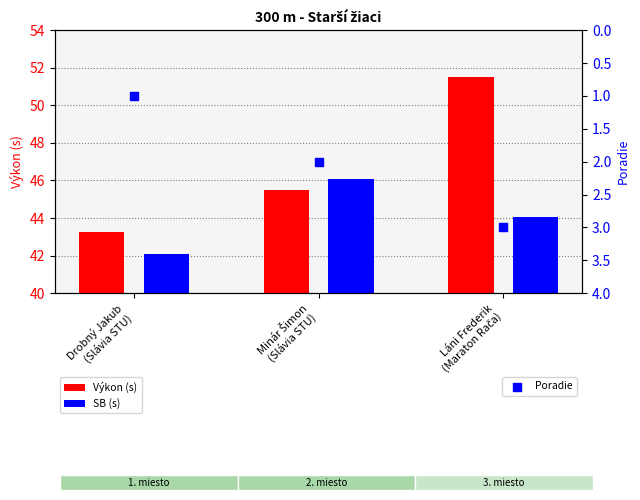

Which series contains the lowest Y value?

Poradie